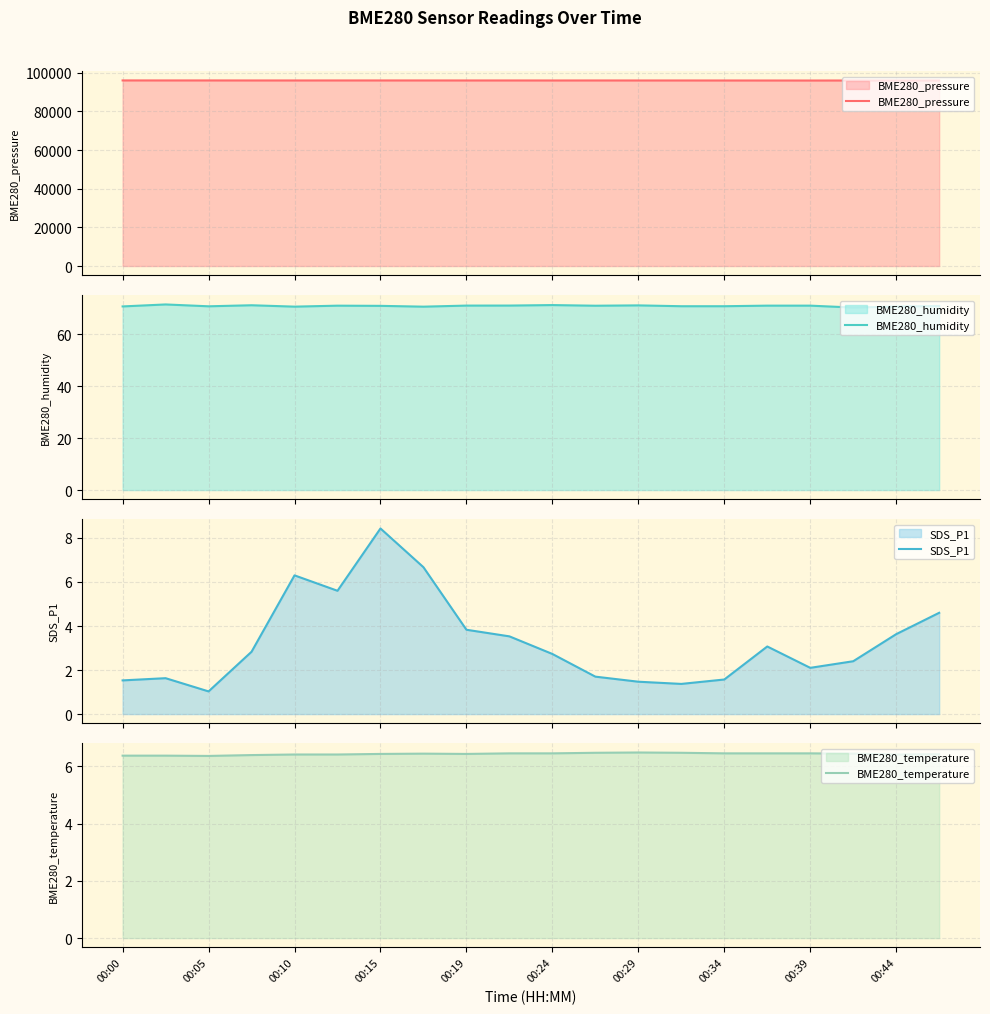

What is the minimum value for BME280_humidity?

70.2